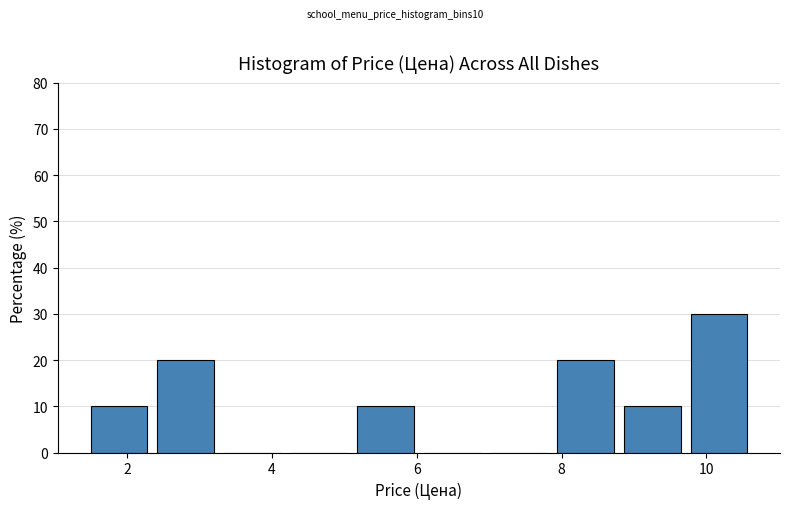

Over which range of the x-axis is the bar tallest?

9.78 to 10.70